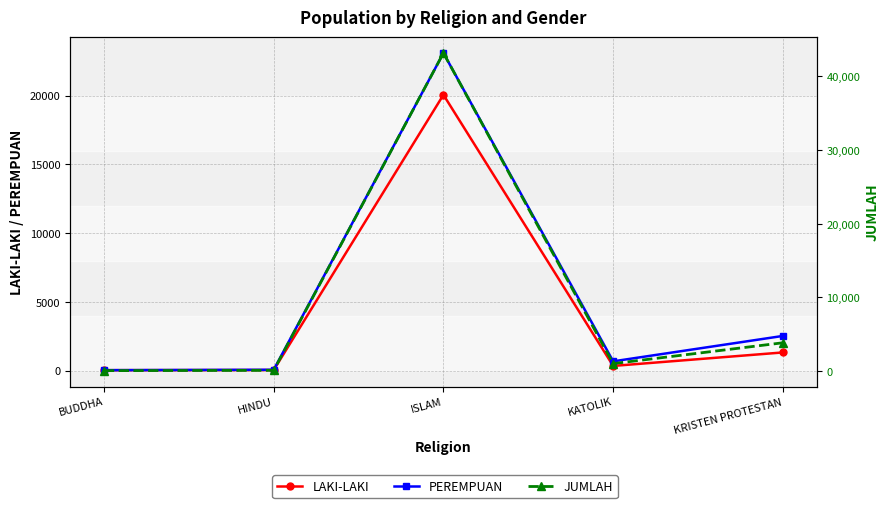

True or false: JUMLAH and PEREMPUAN intersect in this chart.

False